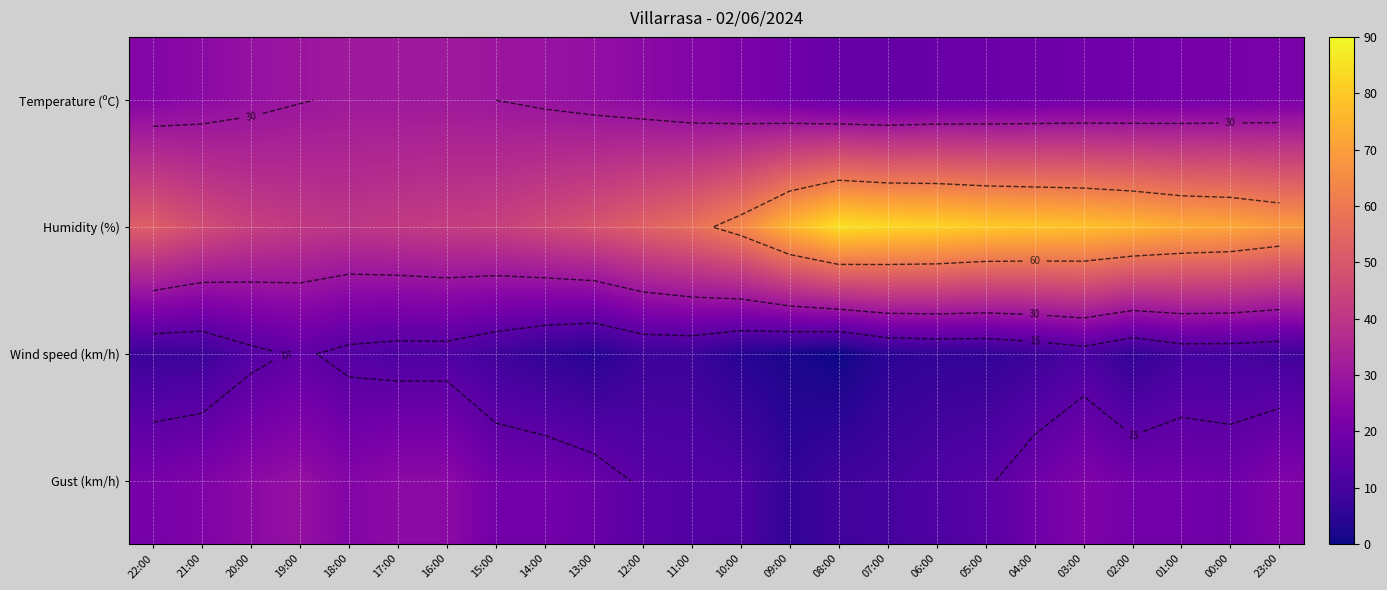

What is the average value of the Humidity (%) series?

61.3